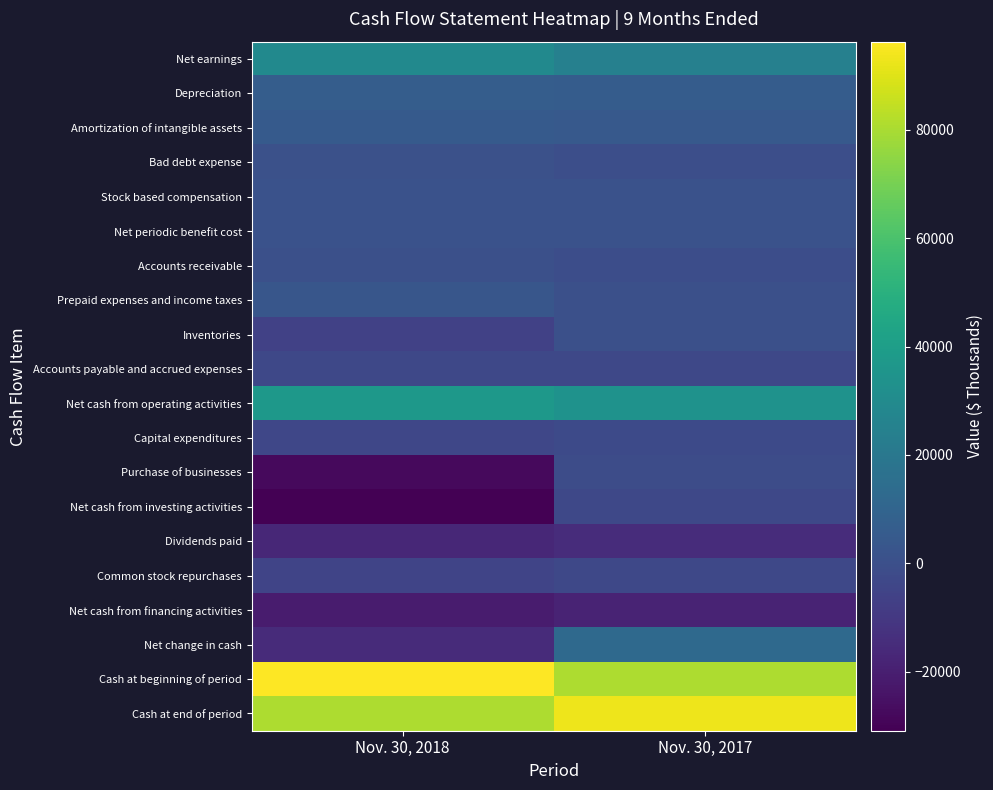

Which label corresponds to the smallest value in the chart?

Nov. 30, 2018